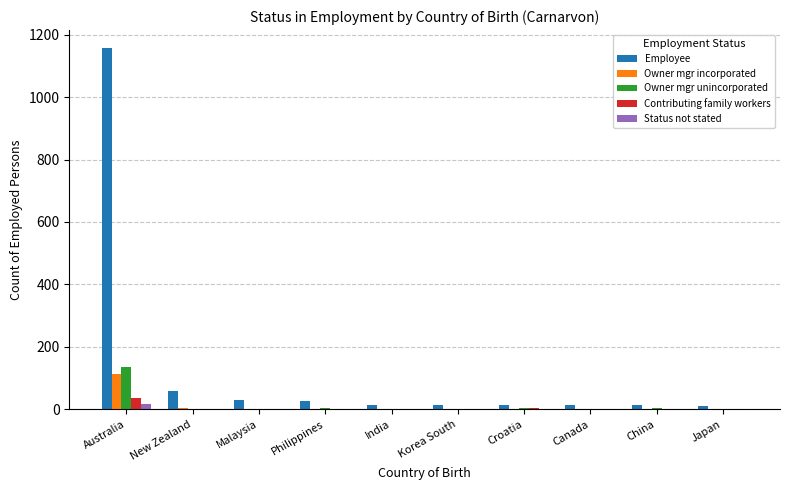

Which series has the widest spread of values?

Employee